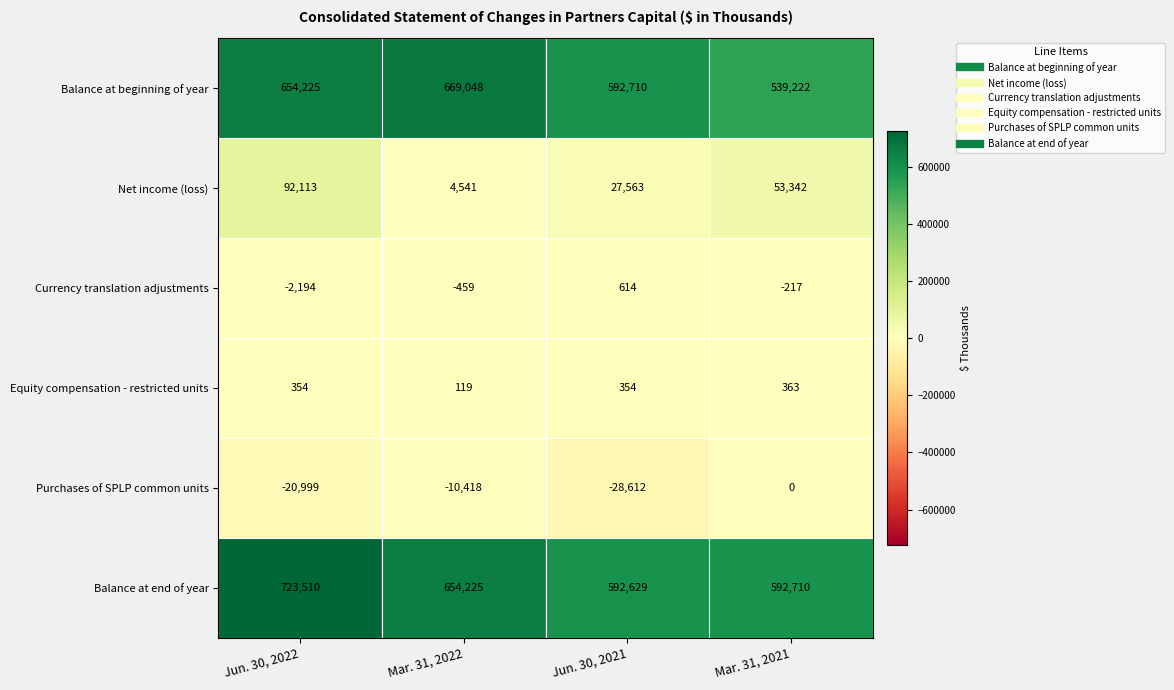

Reading left to right, list all the values displayed in this chart.

Balance at beginning of year: Jun. 30, 2022=654225	Mar. 31, 2022=669048	Jun. 30, 2021=592710	Mar. 31, 2021=539222
Net income (loss): Jun. 30, 2022=92113	Mar. 31, 2022=4541	Jun. 30, 2021=27563	Mar. 31, 2021=53342
Currency translation adjustments: Jun. 30, 2022=-2194	Mar. 31, 2022=-459	Jun. 30, 2021=614	Mar. 31, 2021=-217
Equity compensation - restricted units: Jun. 30, 2022=354	Mar. 31, 2022=119	Jun. 30, 2021=354	Mar. 31, 2021=363
Purchases of SPLP common units: Jun. 30, 2022=-20999	Mar. 31, 2022=-10418	Jun. 30, 2021=-28612	Mar. 31, 2021=0
Balance at end of year: Jun. 30, 2022=723510	Mar. 31, 2022=654225	Jun. 30, 2021=592629	Mar. 31, 2021=592710